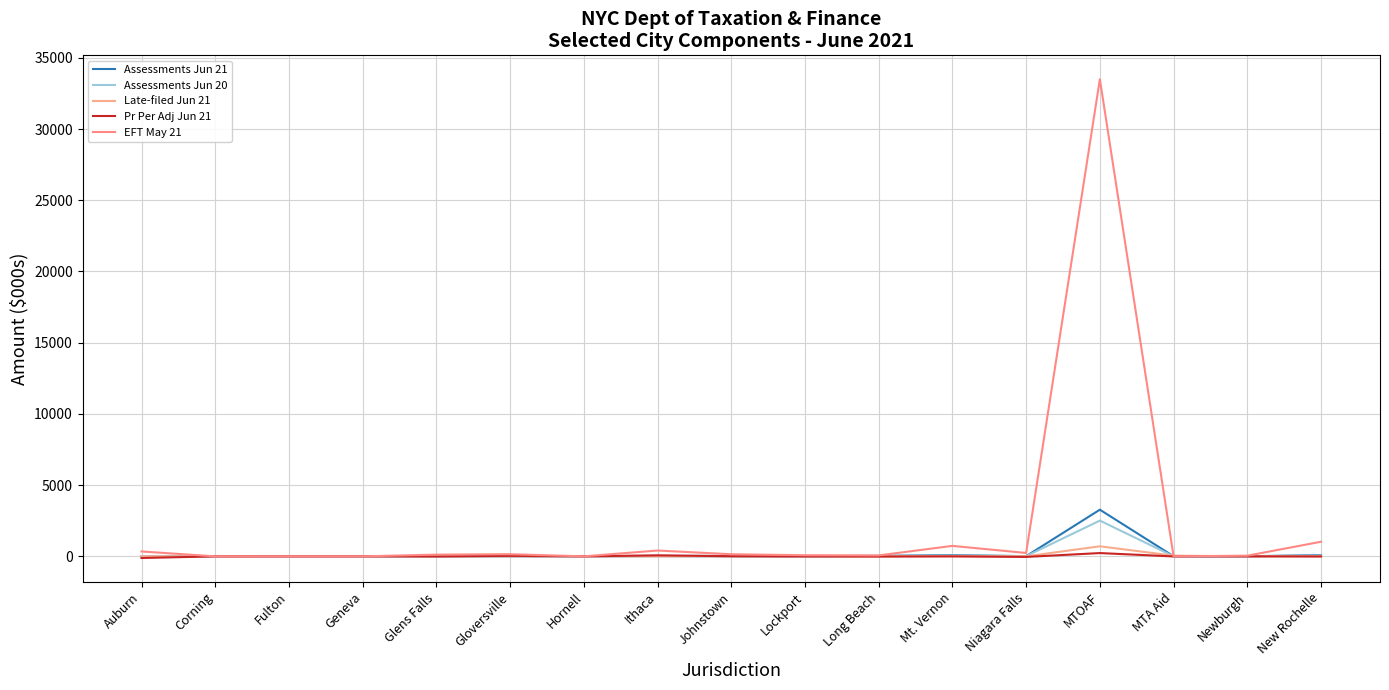

How many intersections are there between Assessments Jun 20 and EFT May 21?

6